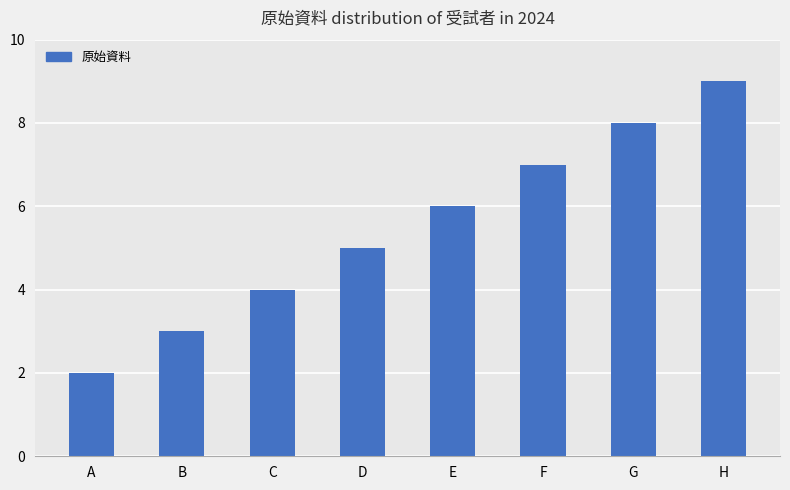

What is the change in value from E to F?

+1